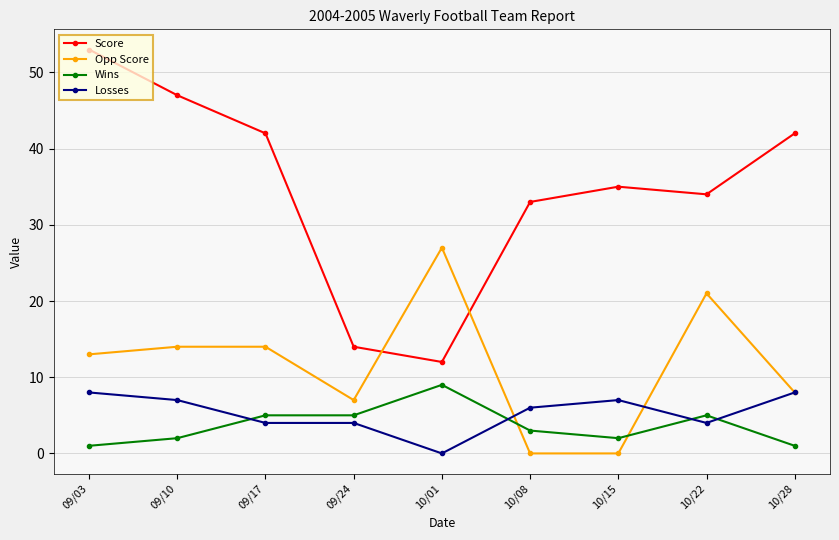

The value of Losses at 09/24 is 4. True or false?

True